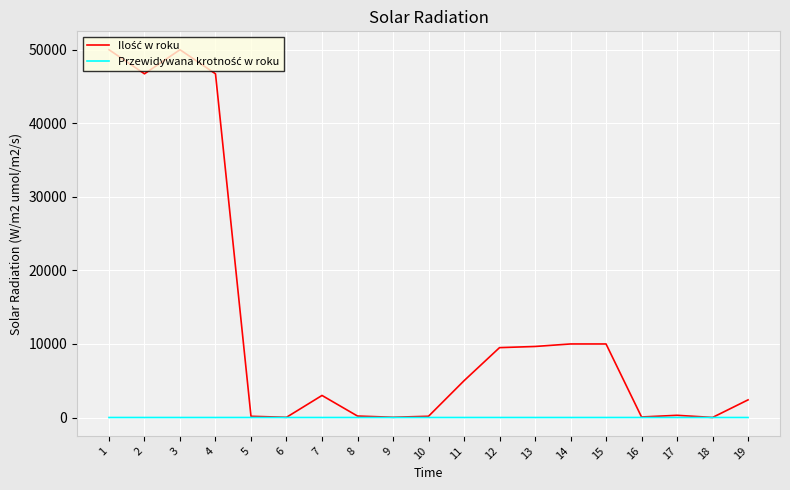

How many lines are shown in the chart?

2